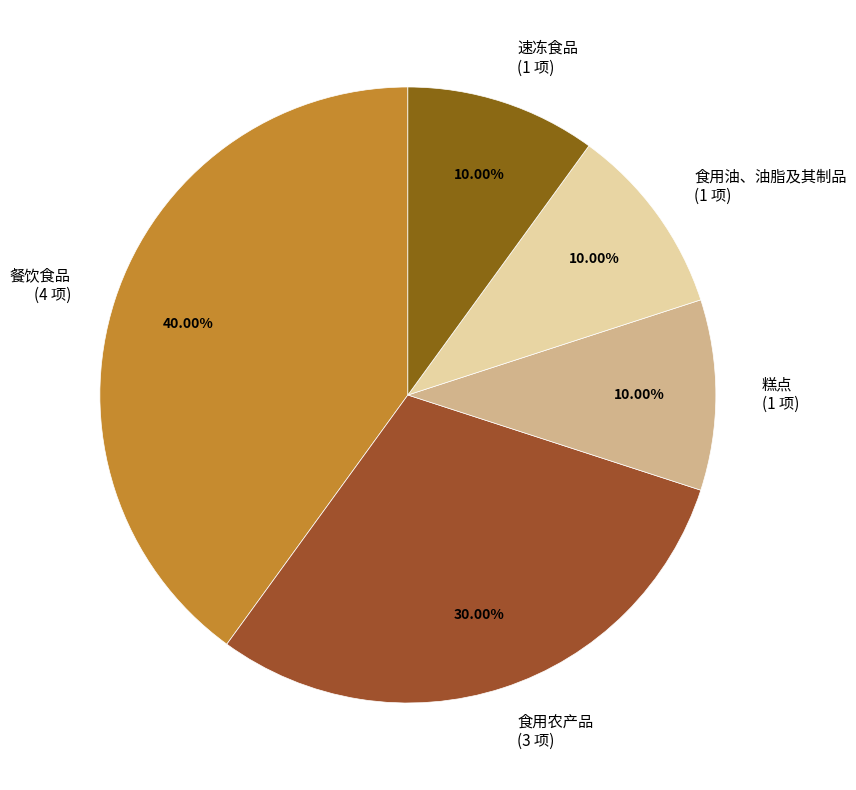

Combined, what portion of the pie is 糕点 and 速冻食品?

20.0%